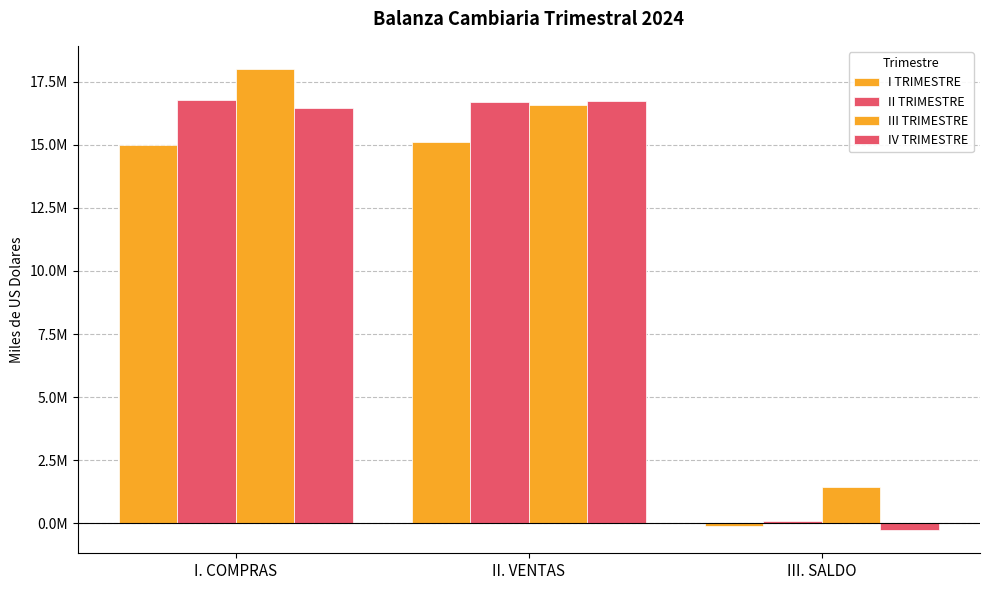

Does the chart contain any negative values?

Yes